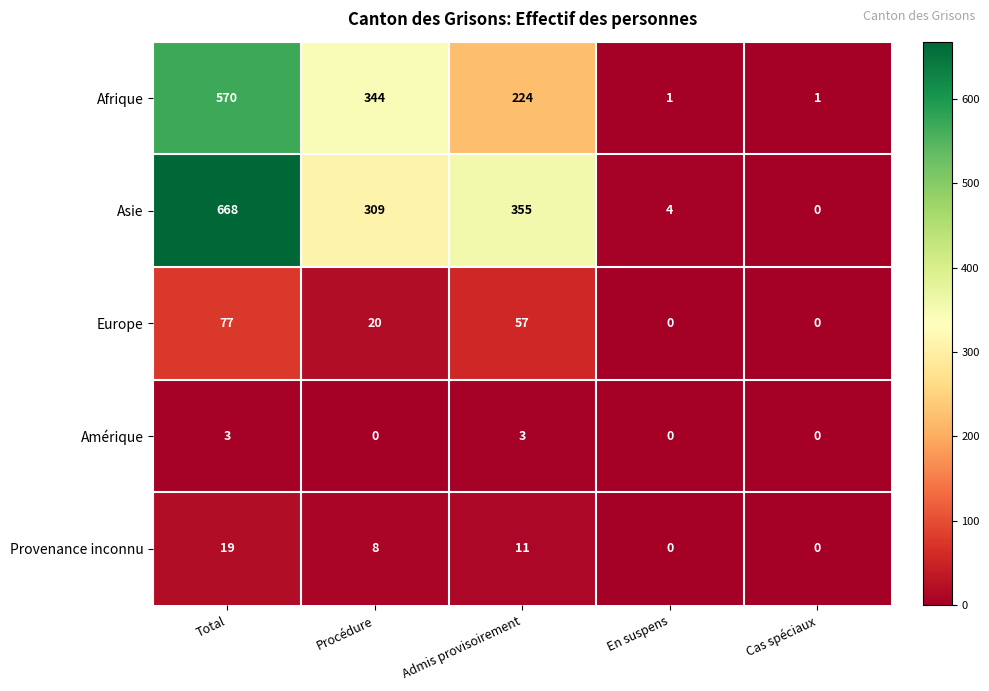

Which series changed the most between Total and Procédure?

Asie